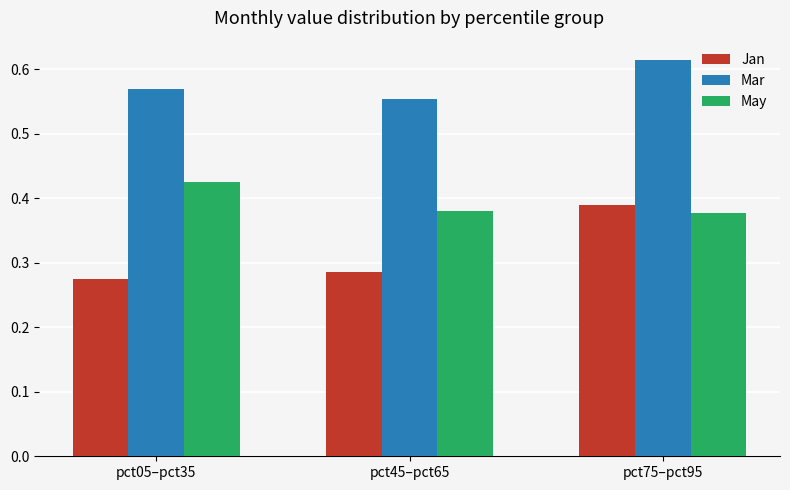

List the series in order of their peak value, highest first.

Mar, May, Jan